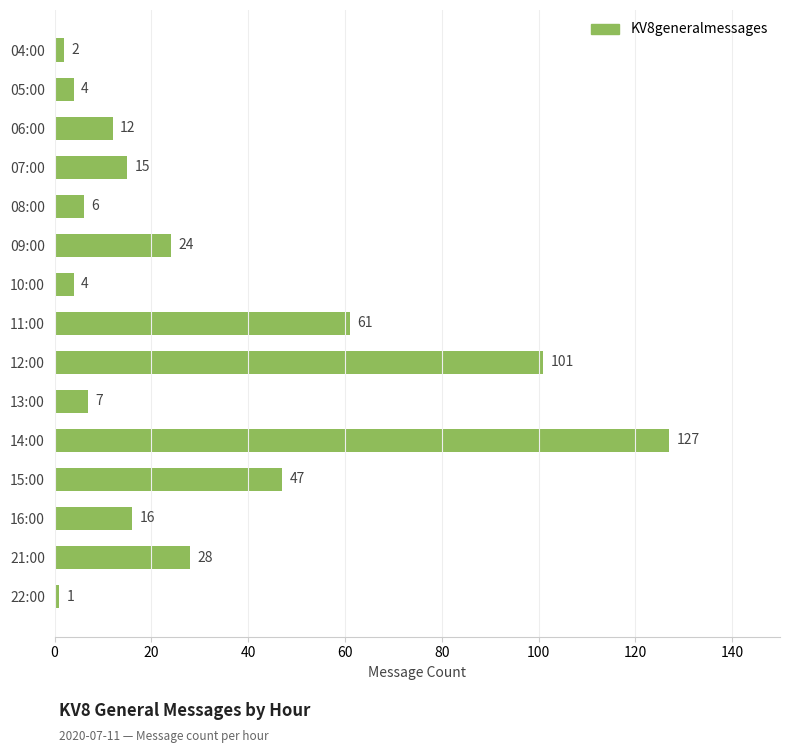

How many data points does each series have?

15